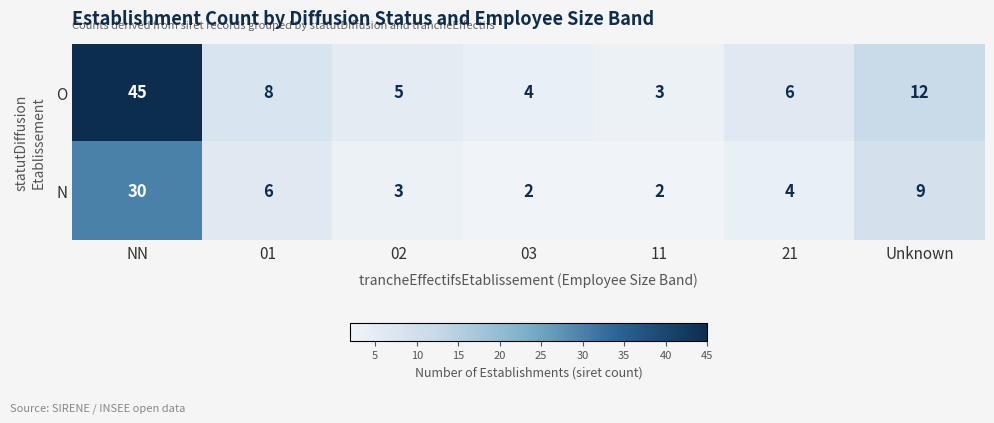

How many data points does each series have?

7